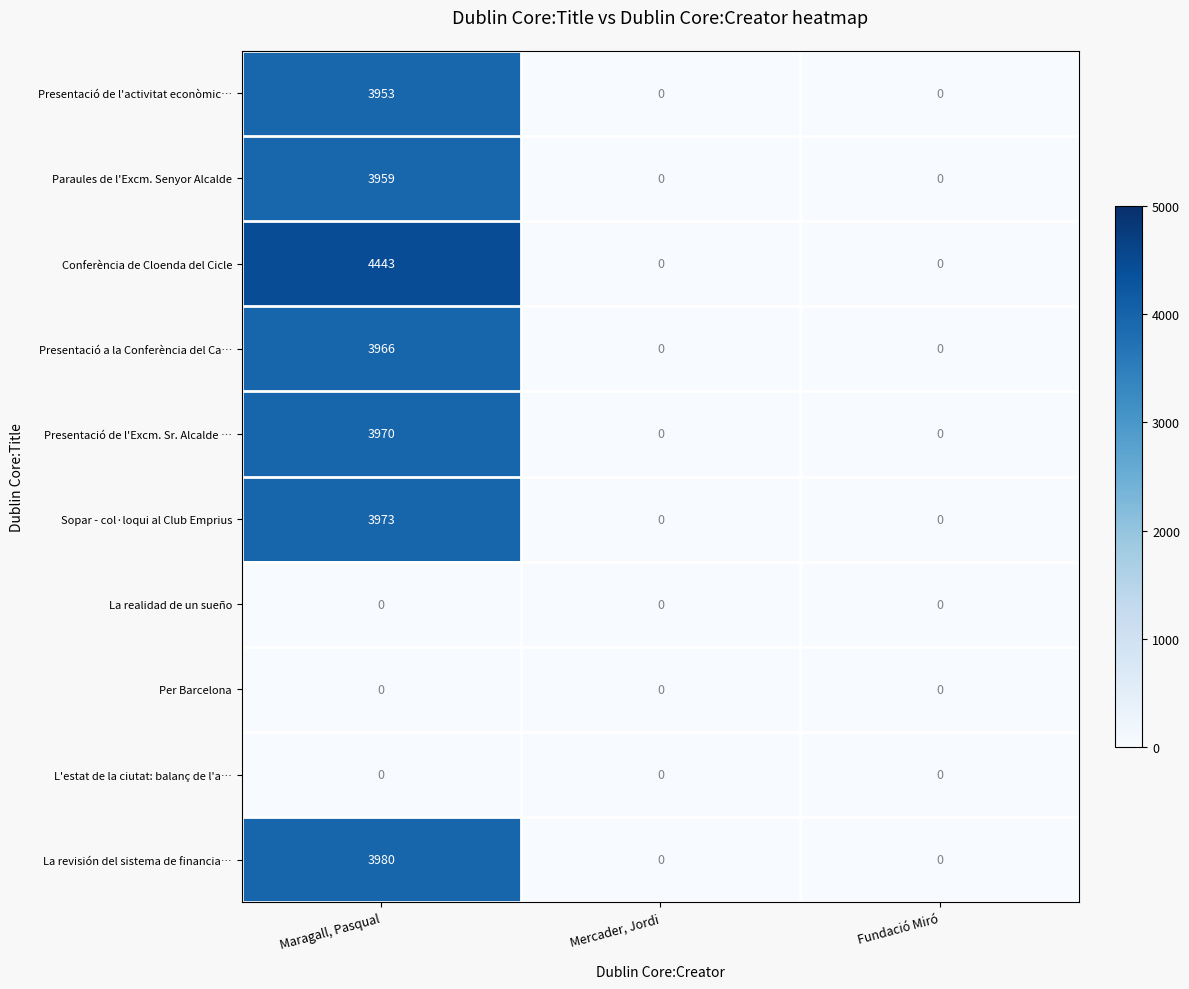

The Presentació de l'activitat econòmic… series shows -2504 at Mercader, Jordi. True or false?

False